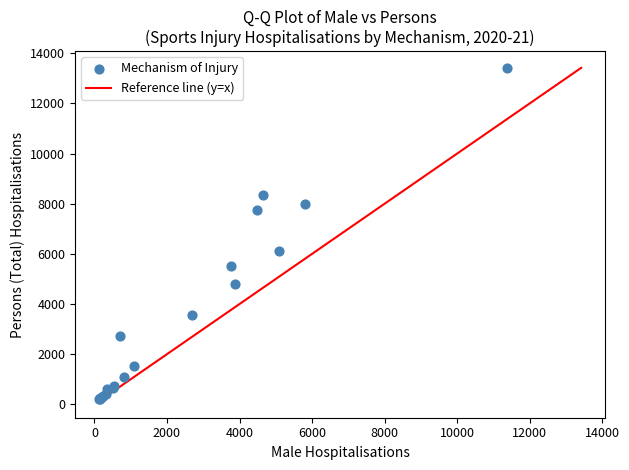

What Y value in the scatter plot is closest to 6808?

6100